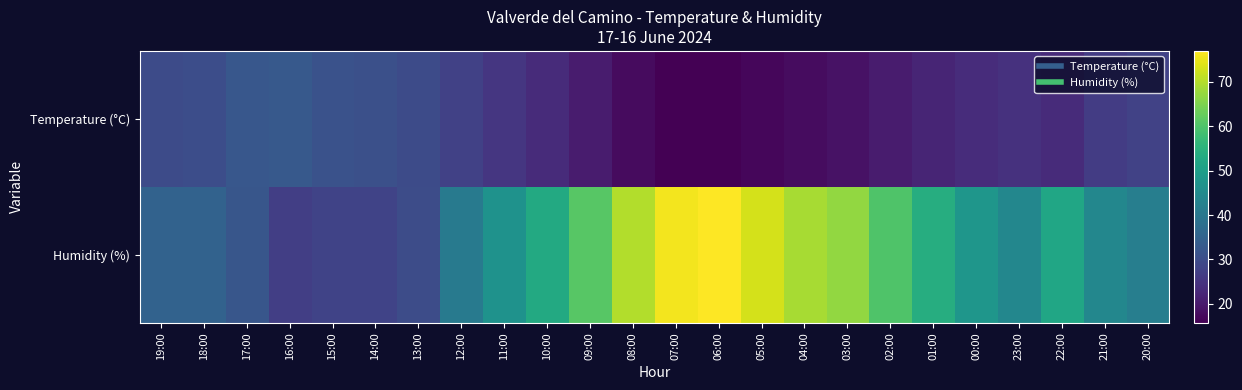

Reading left to right, extract all data points from this chart.

Temperature (°C): 19:00=29.6	18:00=30.3	17:00=32.4	16:00=32.8	15:00=31.2	14:00=30.6	13:00=29.8	12:00=27.6	11:00=25.5	10:00=23.3	09:00=20.3	08:00=17.4	07:00=15.7	06:00=15.7	05:00=16.7	04:00=17.7	03:00=18.7	02:00=20.4	01:00=22.0	00:00=23.4	23:00=24.5	22:00=23.2	21:00=26.6	20:00=27.7
Humidity (%): 19:00=35.0	18:00=35.0	17:00=32.0	16:00=27.0	15:00=28.0	14:00=28.0	13:00=30.0	12:00=41.0	11:00=47.0	10:00=53.0	09:00=61.0	08:00=70.0	07:00=76.0	06:00=77.0	05:00=73.0	04:00=69.0	03:00=67.0	02:00=60.0	01:00=54.0	00:00=48.0	23:00=44.0	22:00=52.0	21:00=44.0	20:00=42.0